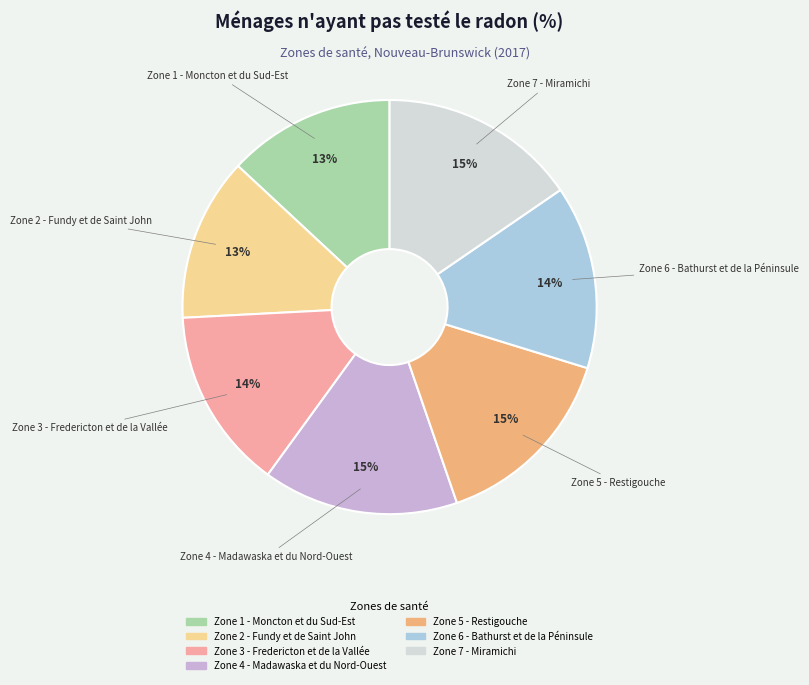

Does any single category account for the majority?

No